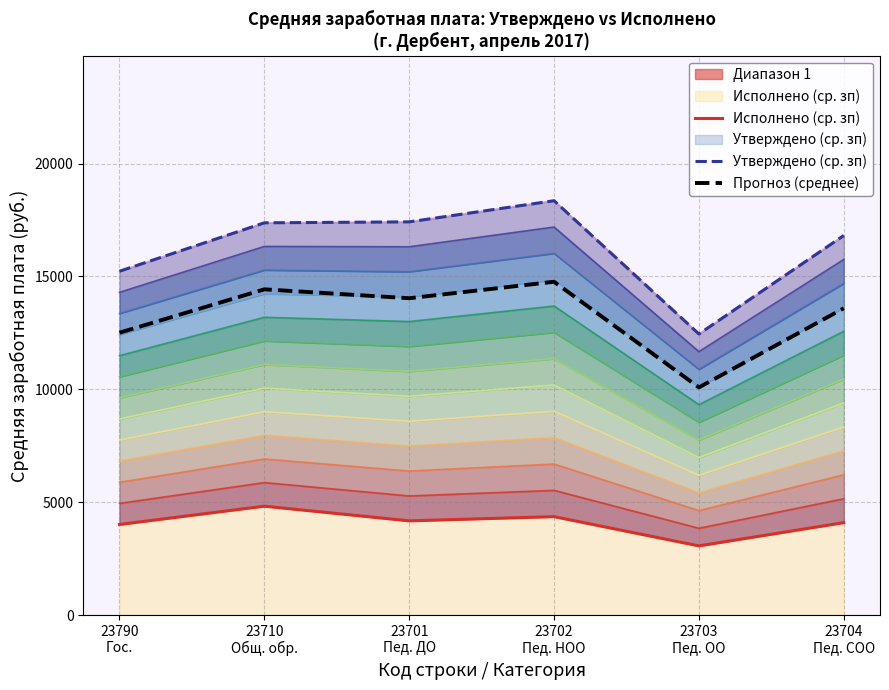

What is the value of the Прогноз (среднее) point at the 2nd from the left?

14428.1